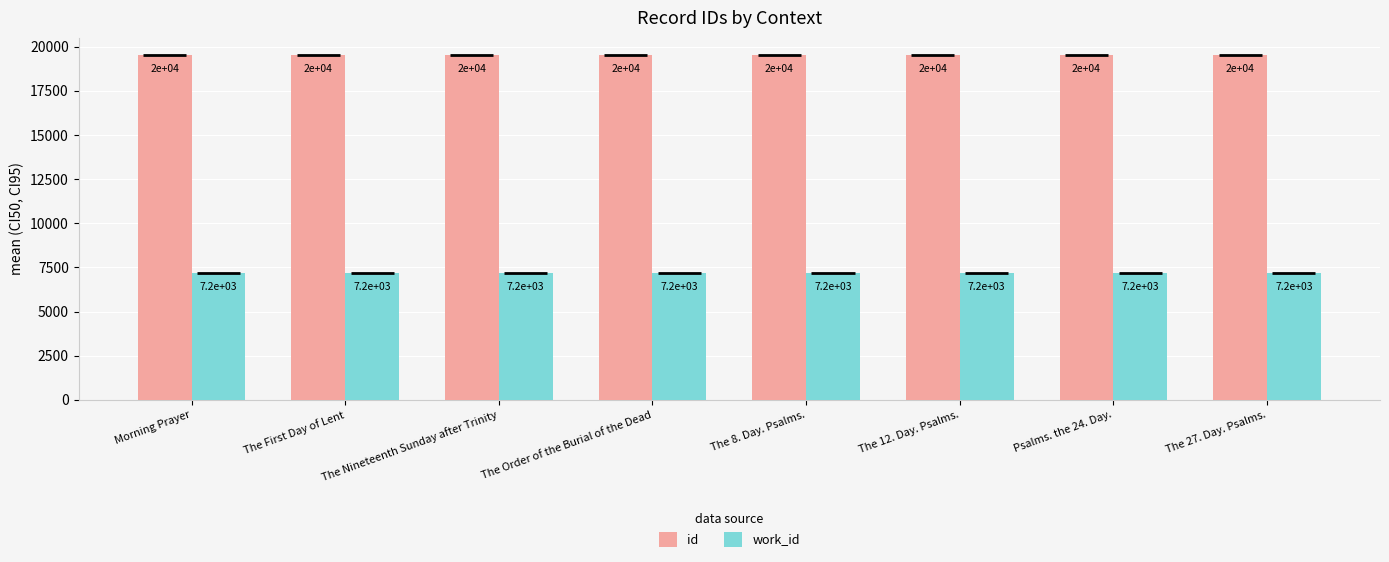

What is the spread (max minus min) of values at The First Day of Lent?

12345